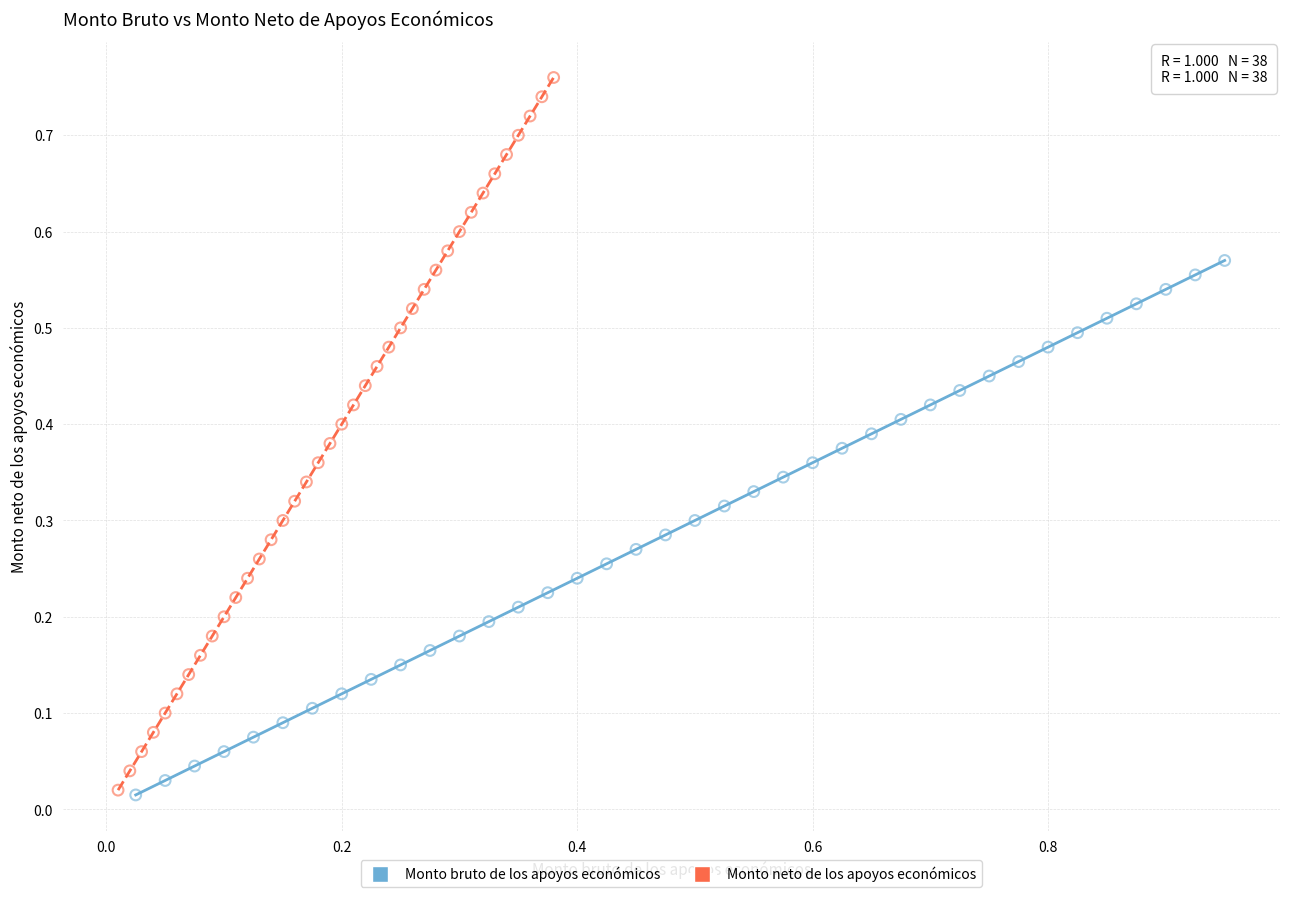

Which series has the largest Y range (max minus min)?

Monto neto de los apoyos económicos